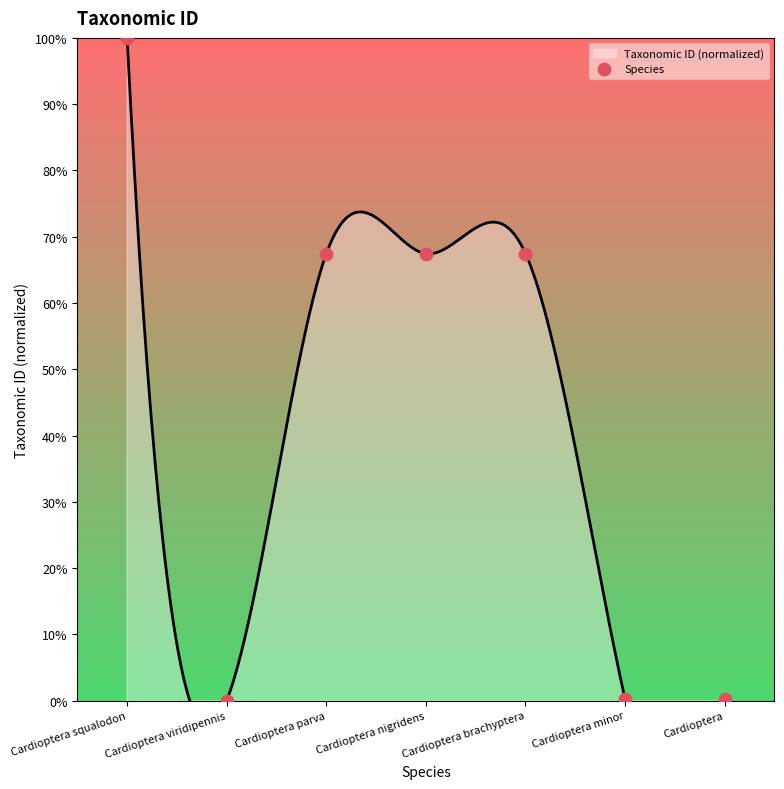

Between Cardioptera viridipennis and Cardioptera, which is larger?

Cardioptera